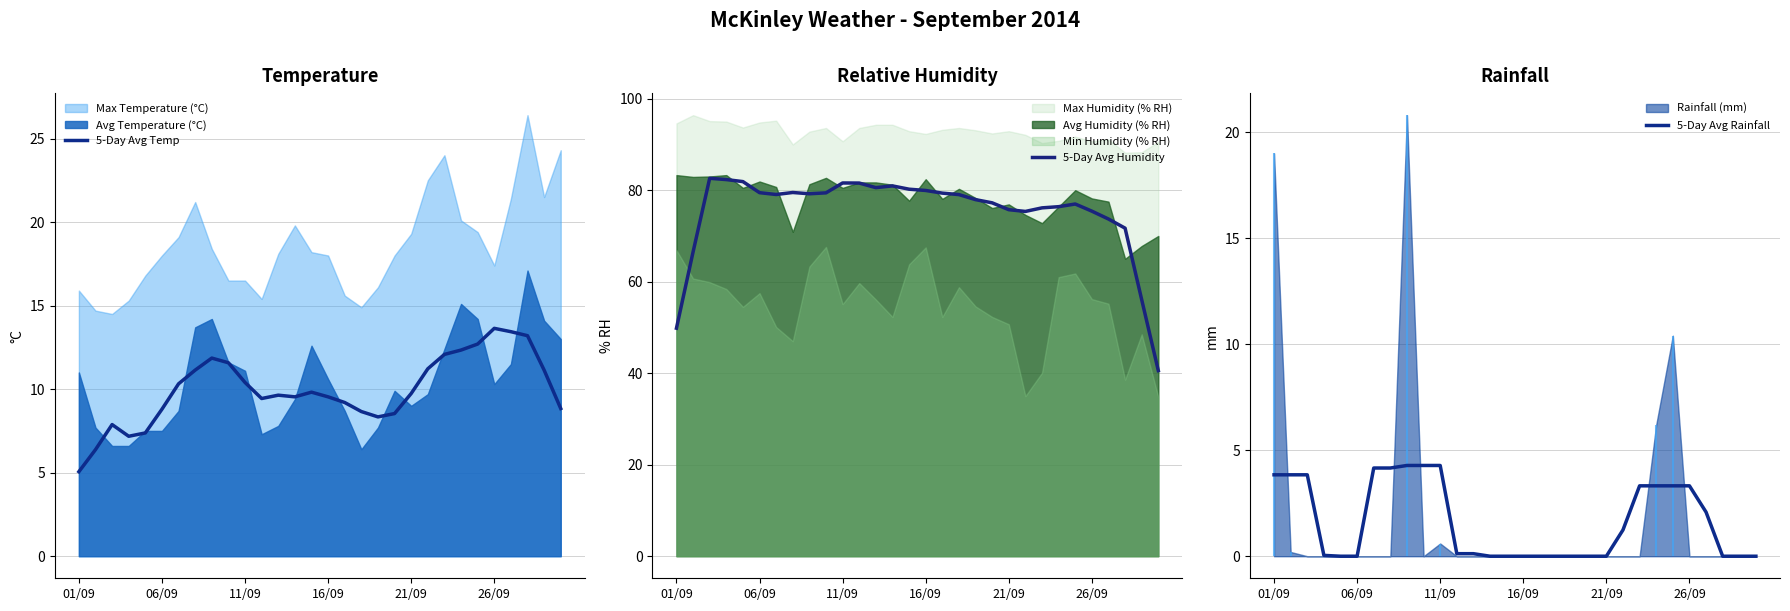

What is the highest value of the 5-Day Avg Temp series?

13.6